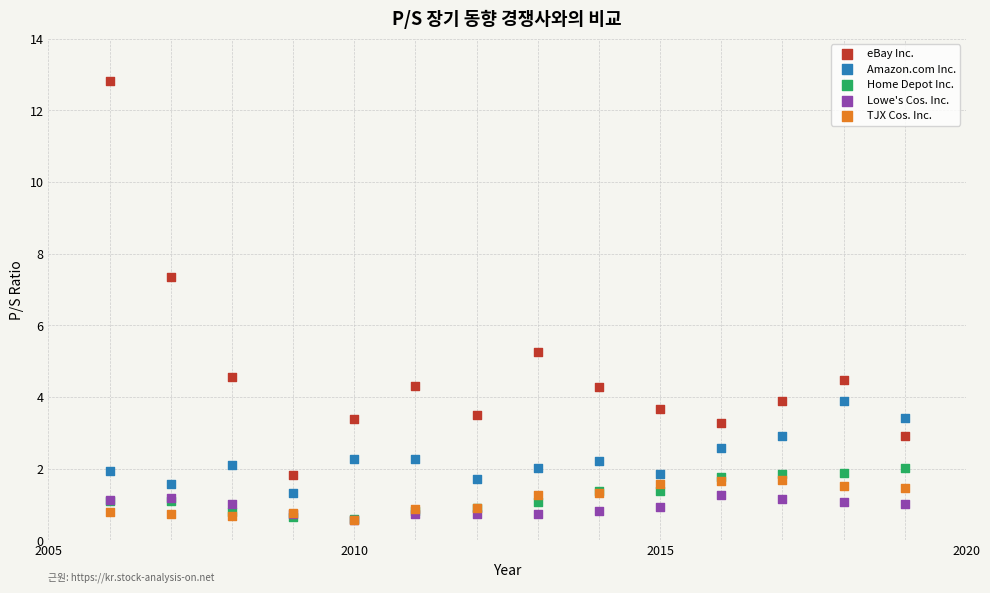

What are all the series names shown in the legend?

eBay Inc., Amazon.com Inc., Home Depot Inc., Lowe's Cos. Inc., TJX Cos. Inc.